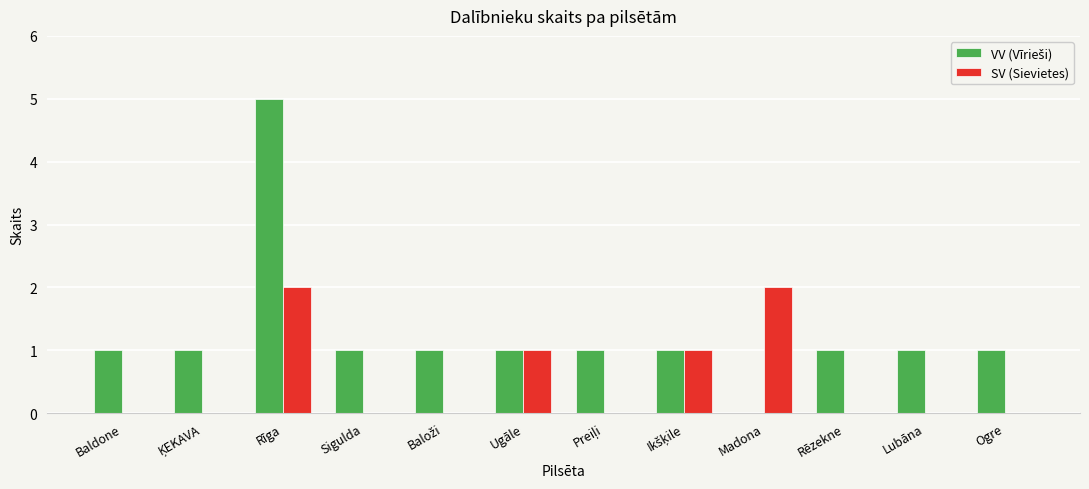

Which category has the highest value across all series?

Rīga